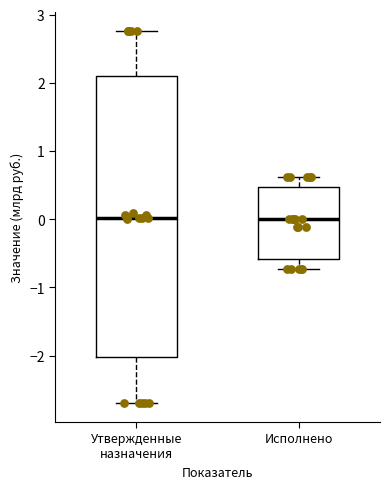

Which box is the tallest, from its lower edge to its upper edge?

Утвержденные назначения